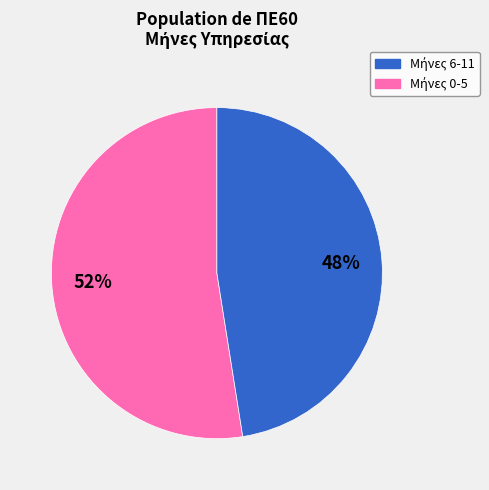

Is there any slice that represents more than half of the pie?

Yes